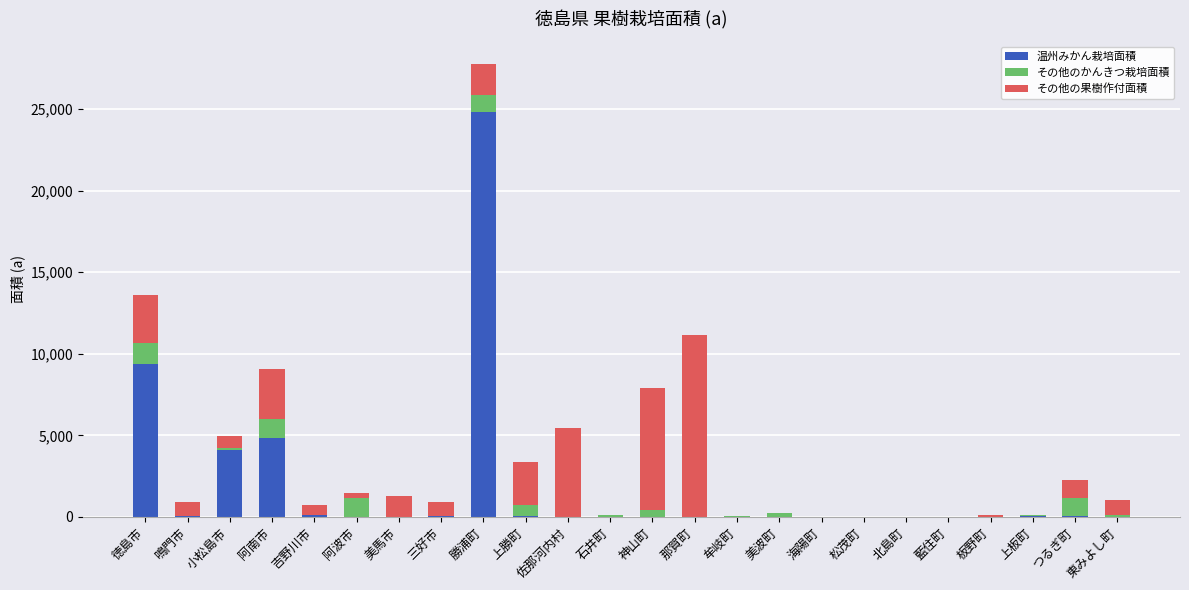

What is the sum of all 温州みかん栽培面積 values?

43512